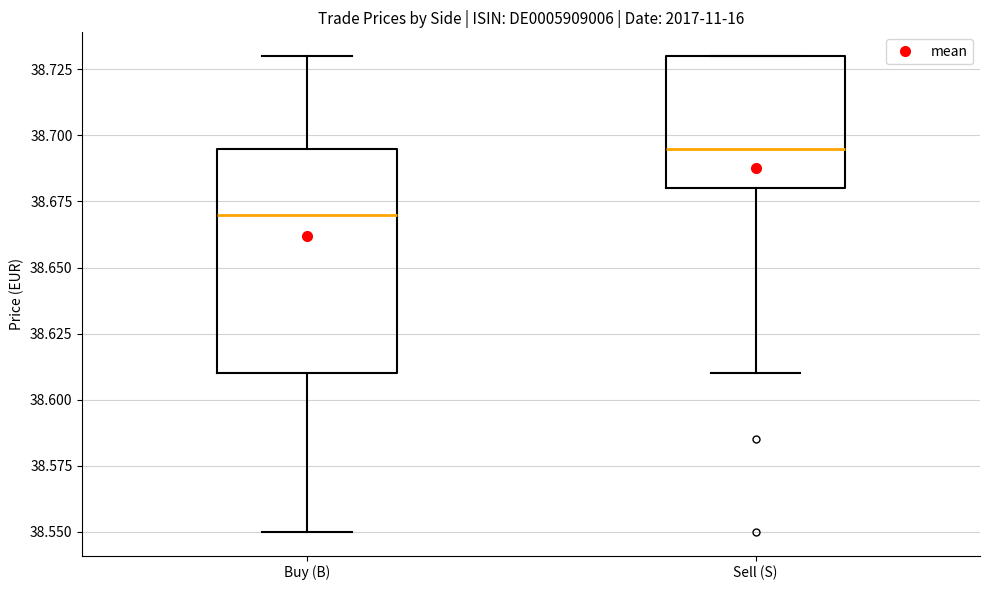

Reading left to right, transcribe this box plot: for each box, give where its median line is, the range the box spans, and where its two whiskers end, as read against the y-axis. The values are not printed on the chart, so give them approximately, as read against the axis.

Buy (B): median 38.670, box 38.610 to 38.695, whiskers 38.550 to 38.730
Sell (S): median 38.695, box 38.680 to 38.730, whiskers 38.610 to 38.730